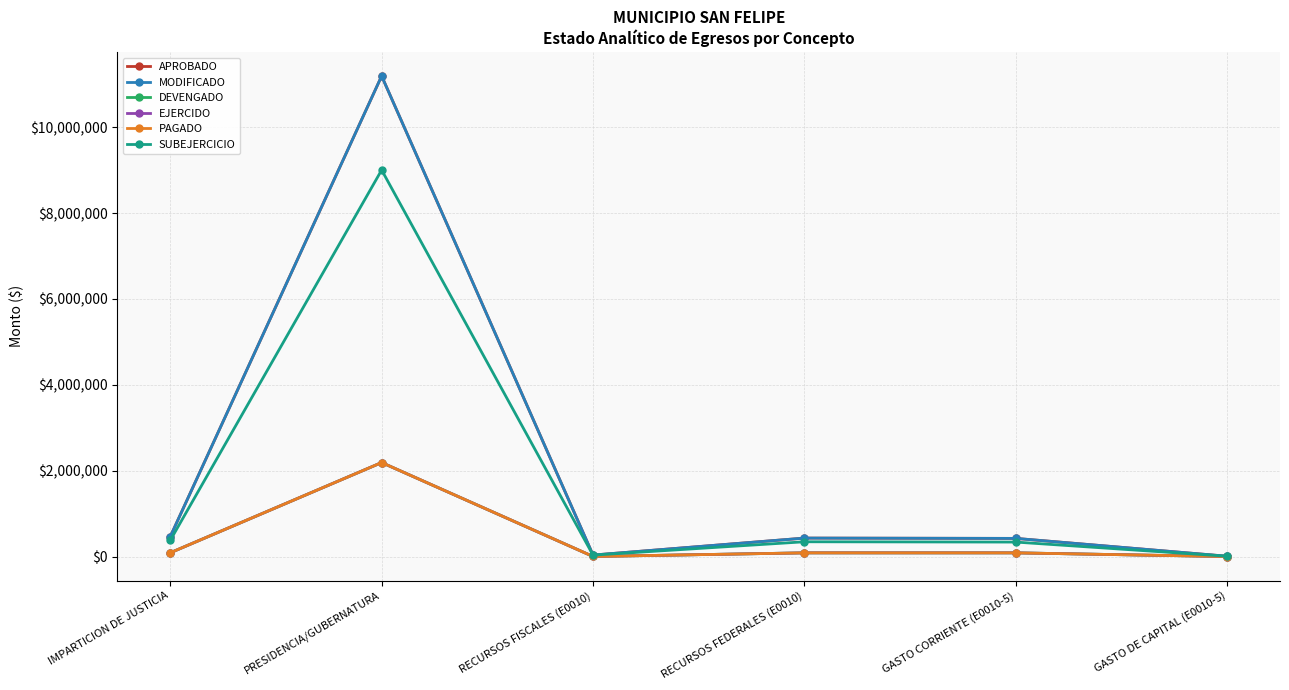

Where is the first local maximum for PAGADO?

PRESIDENCIA/GUBERNATURA